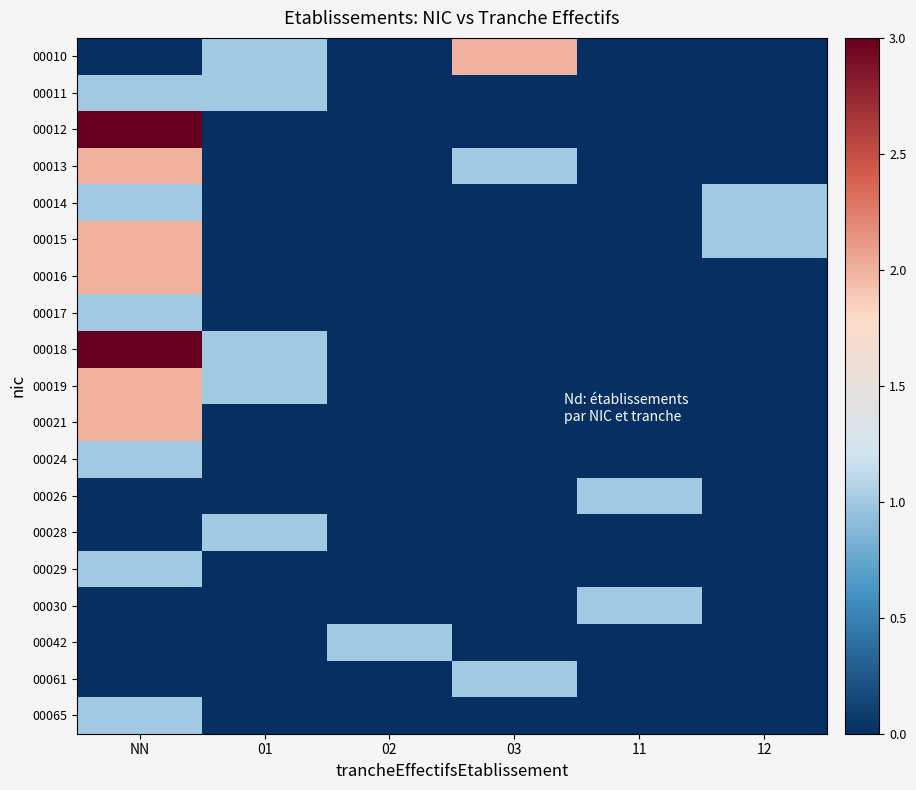

Which series has the largest range (max minus min)?

00012